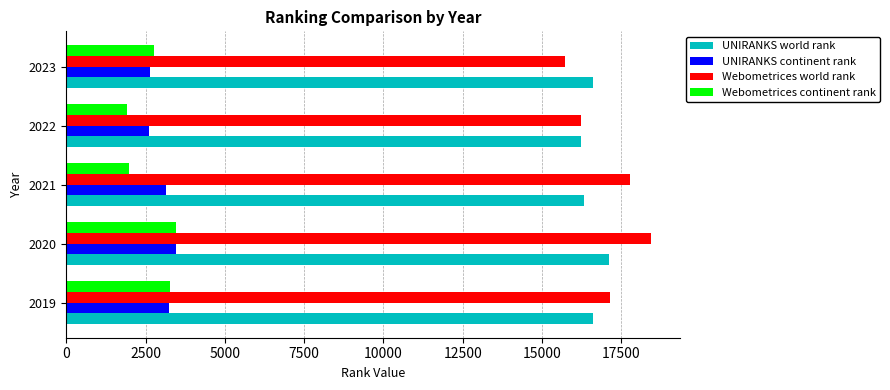

At how many categories does at least one series exceed 10781?

5